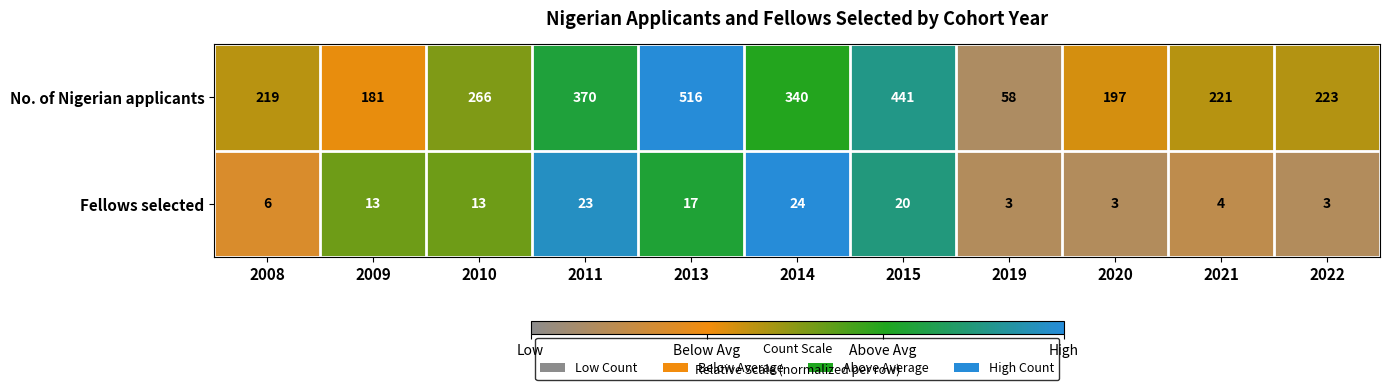

Which category has the highest value across all series?

2013